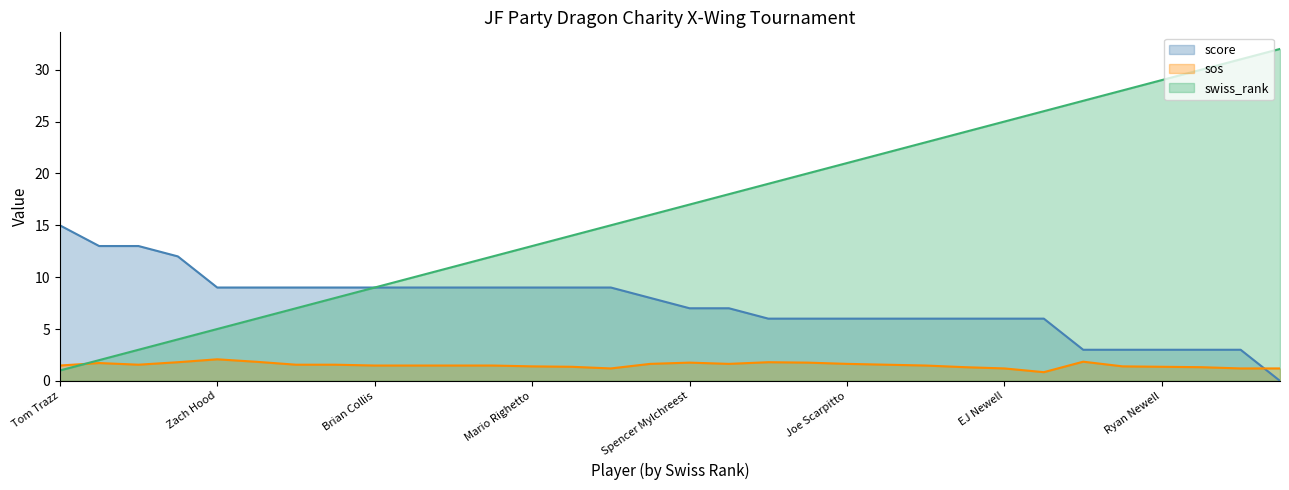

Between Kristoff Sote and Nick Pearce, which series saw the biggest shift?

swiss_rank